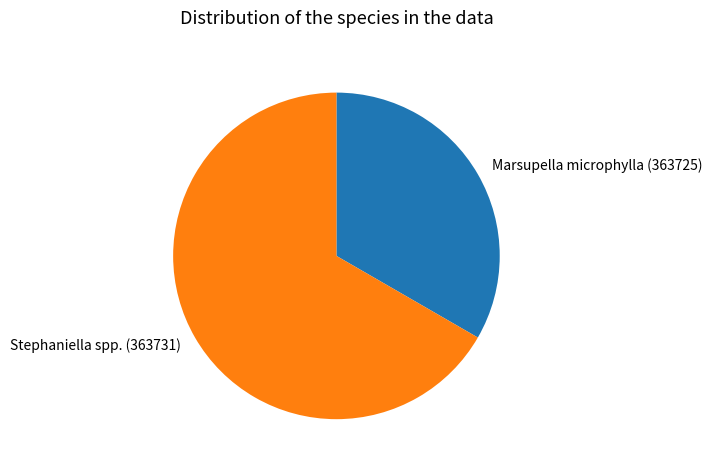

True or false: Marsupella microphylla (363725) accounts for 24% of the total.

False